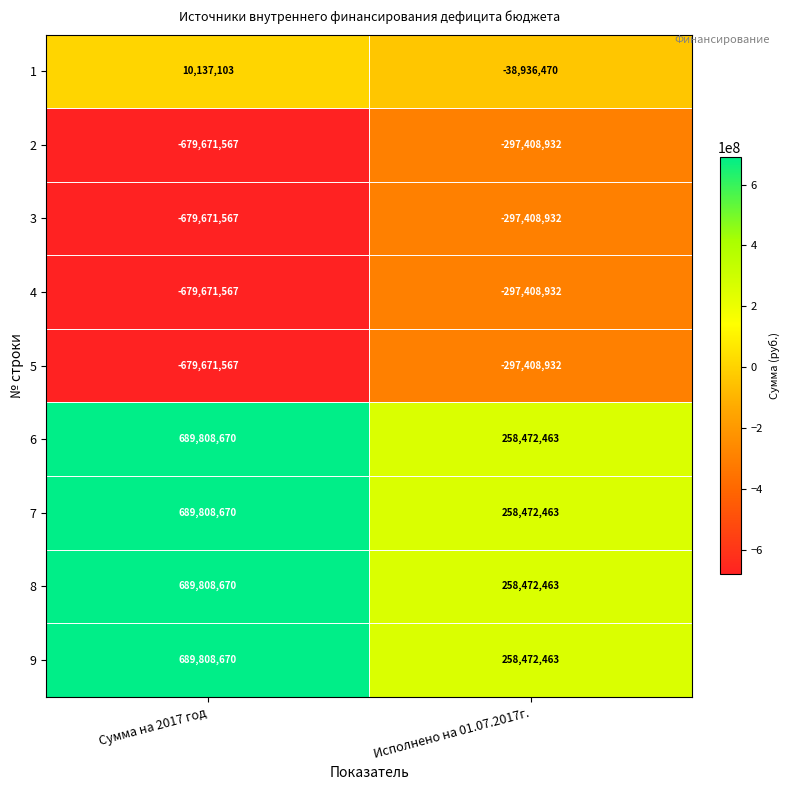

What is the difference between the highest and lowest values at Исполнено на 01.07.2017г.?

555881395